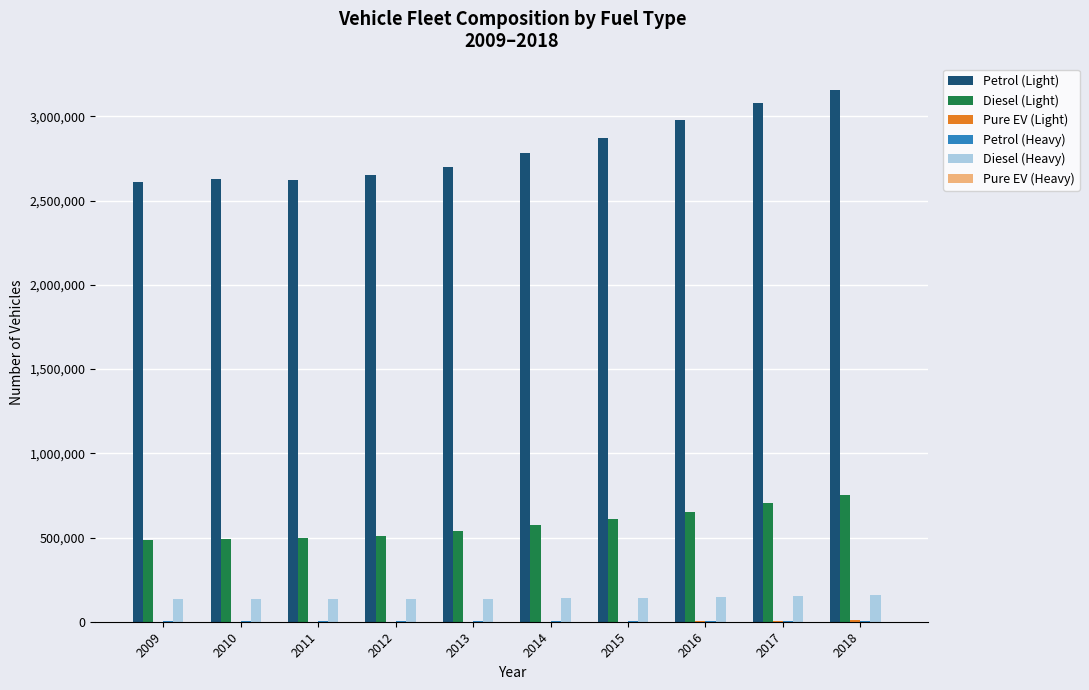

Which series has the largest total across all categories?

Petrol (Light)